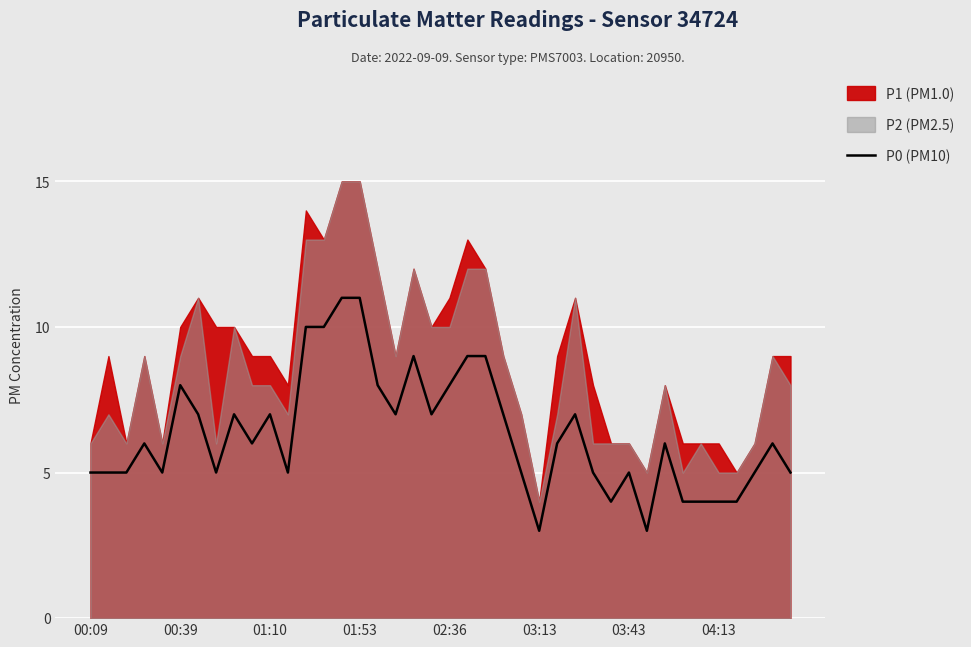

True or false: the data shows 7 at 36.

False